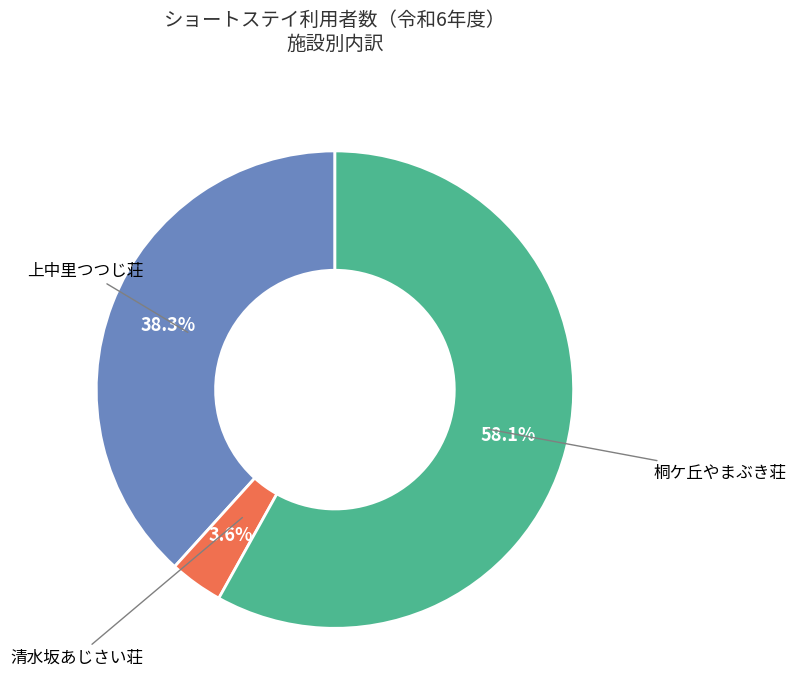

Is there any slice that represents more than half of the pie?

Yes